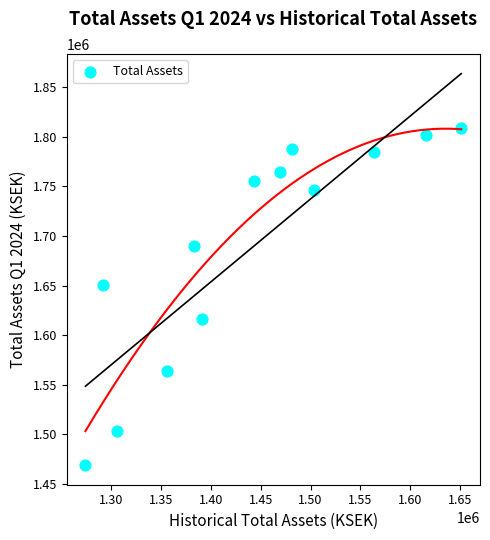

What is the range of Y values (max minus min)?

340265